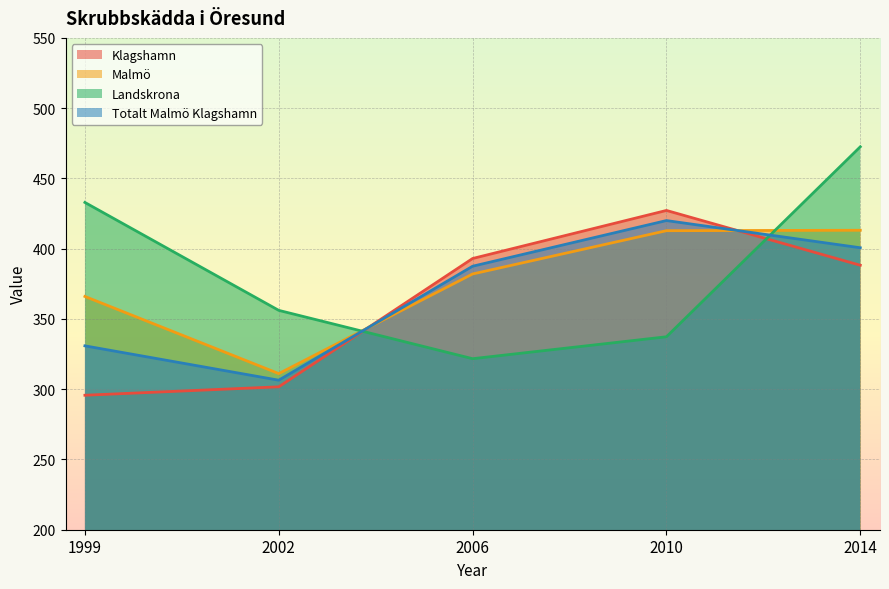

Where is the first local maximum for Klagshamn?

2010